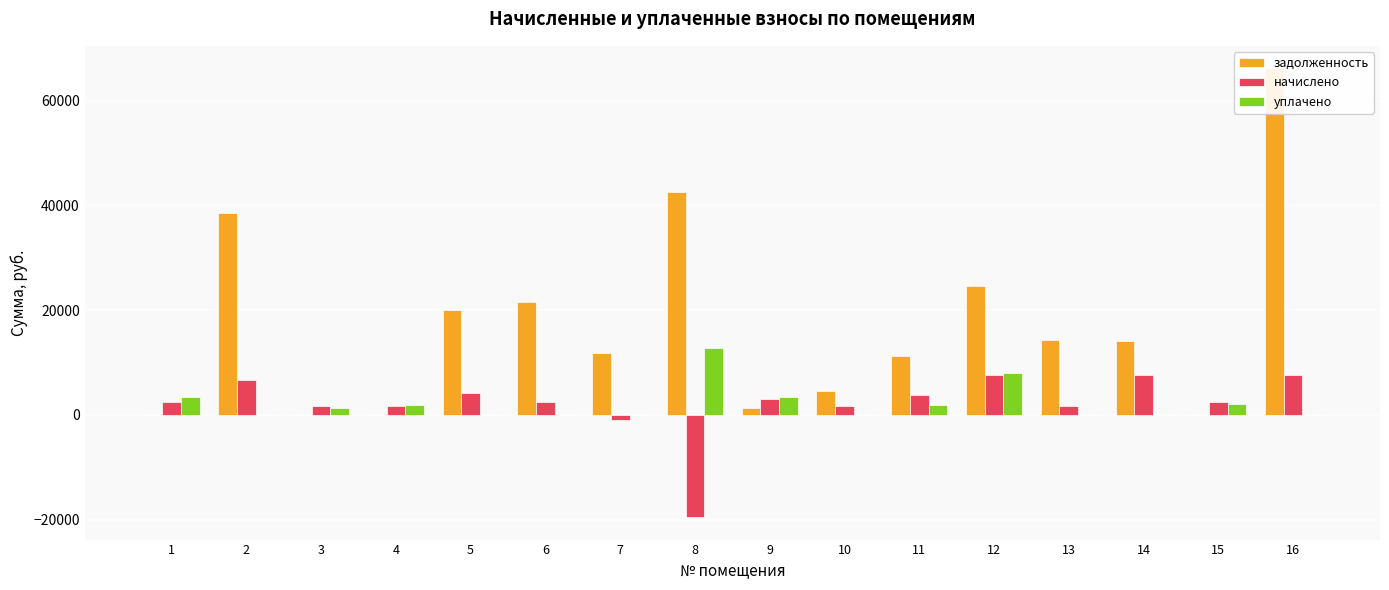

What is the difference between the уплачено values at 8 and 14?

12802.6